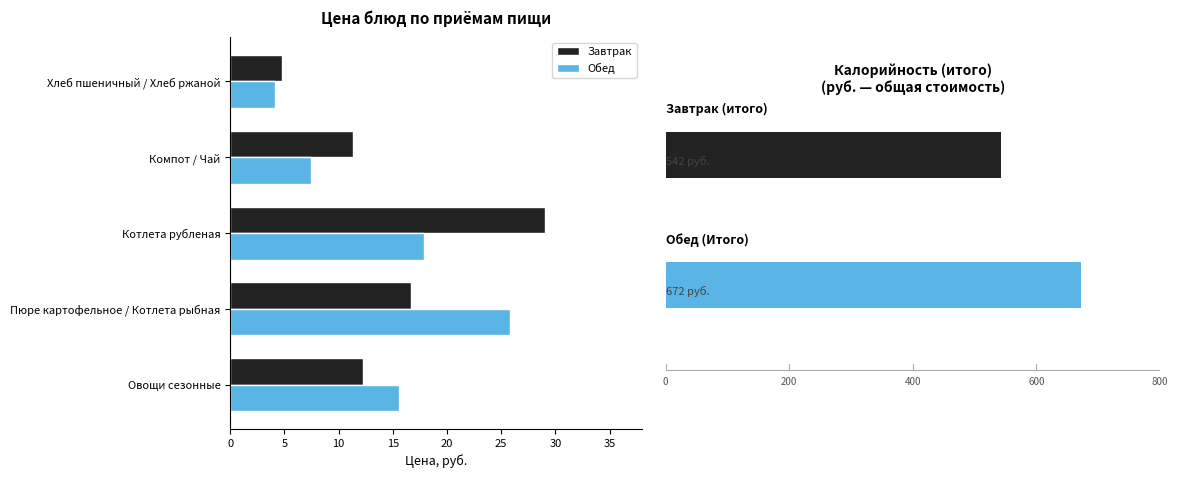

What is the maximum value for Обед?

25.9